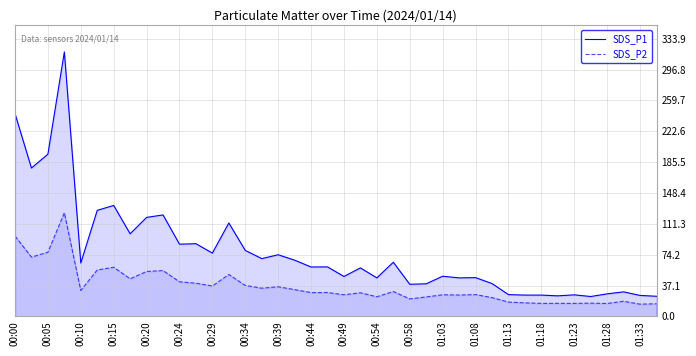

What is the sum of all SDS_P1 values?

3106.7